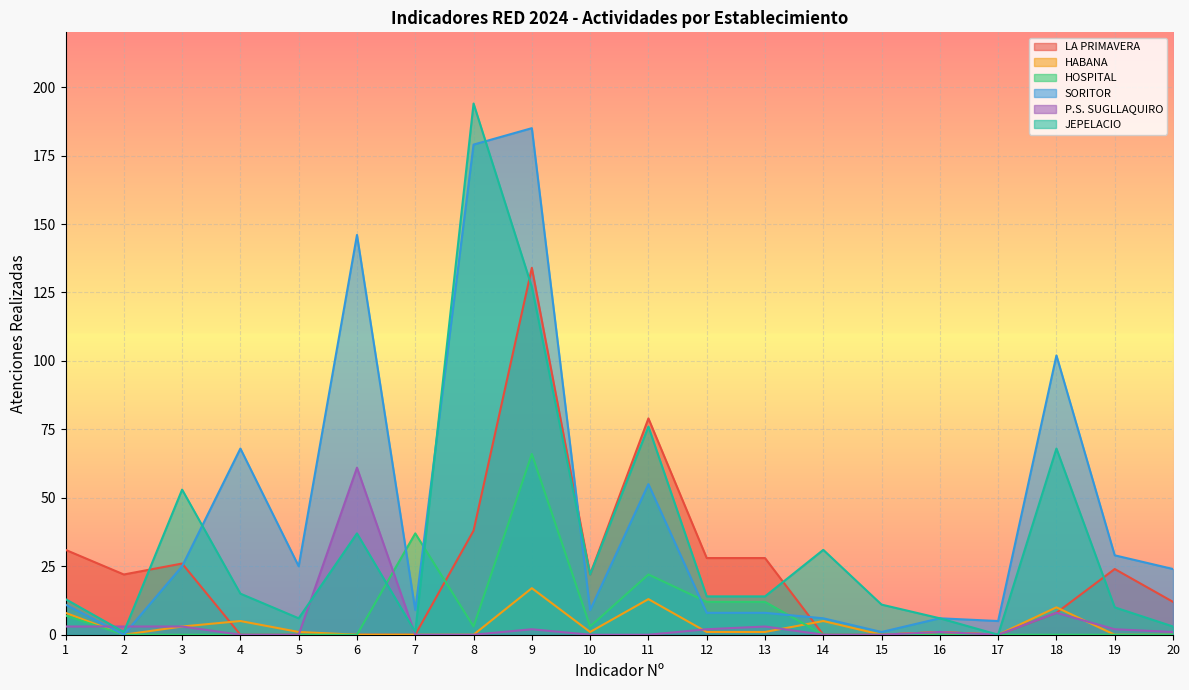

The value of SORITOR at 6 is 221. True or false?

False